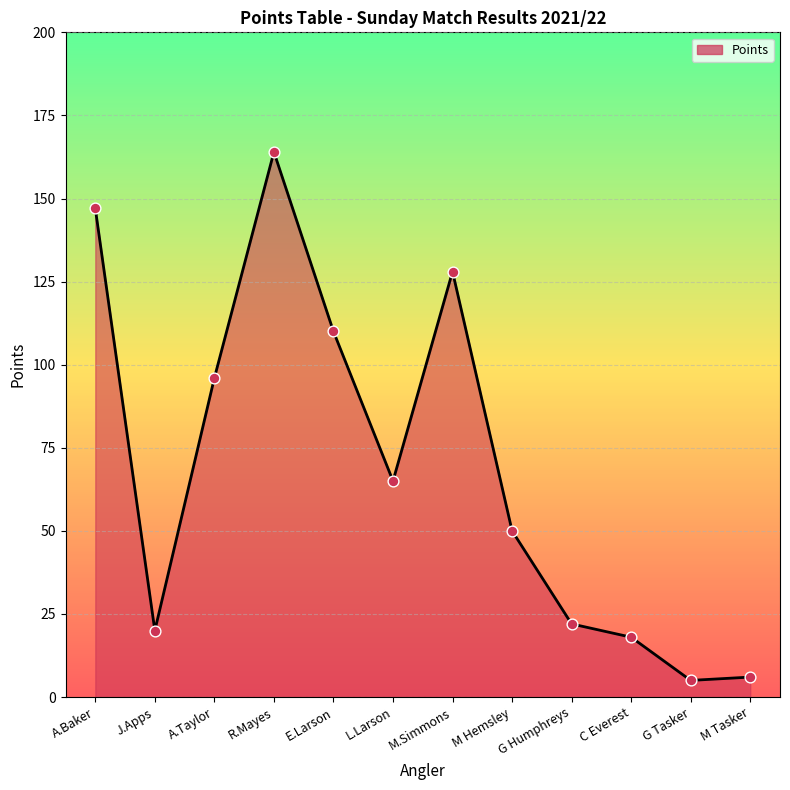

Between M Tasker and E.Larson, which is larger?

E.Larson